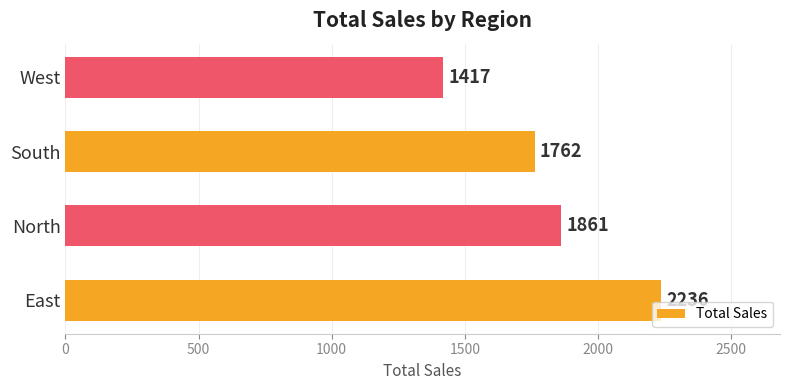

What is the ratio of the value at South to the value at North?

0.9